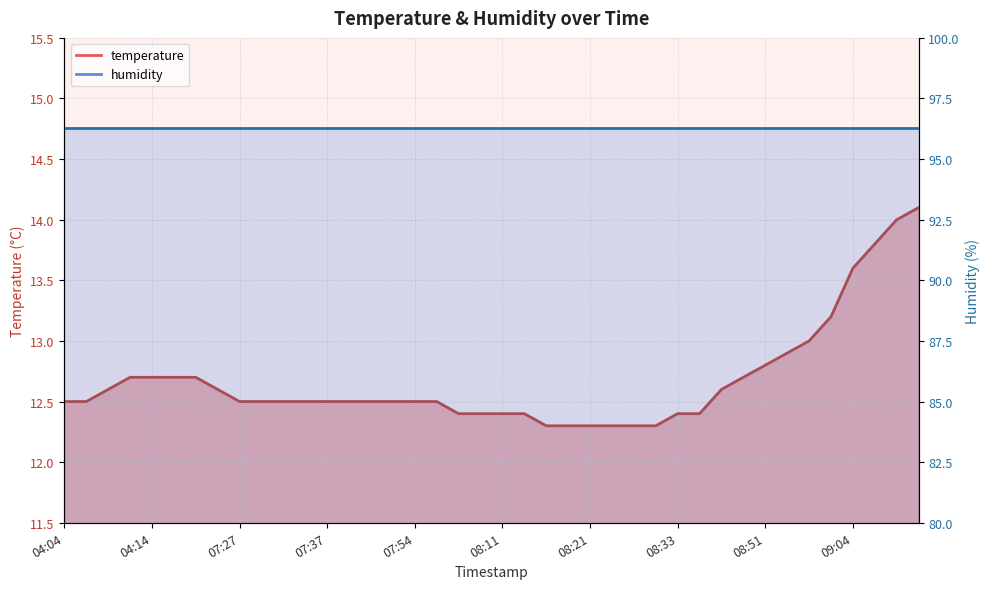

Rank the categories by value from highest to lowest.

09:11, 09:09, 09:06, 09:04, 09:01, 08:59, 08:56, 08:51, 04:12, 04:14, 04:16, 04:19, 08:48, 04:09, 07:20, 08:40, 04:04, 04:07, 07:27, 07:30, 07:32, 07:35, 07:37, 07:44, 07:47, 07:49, 07:54, 07:59, 08:06, 08:09, 08:11, 08:14, 08:33, 08:35, 08:16, 08:18, 08:21, 08:23, 08:28, 08:31